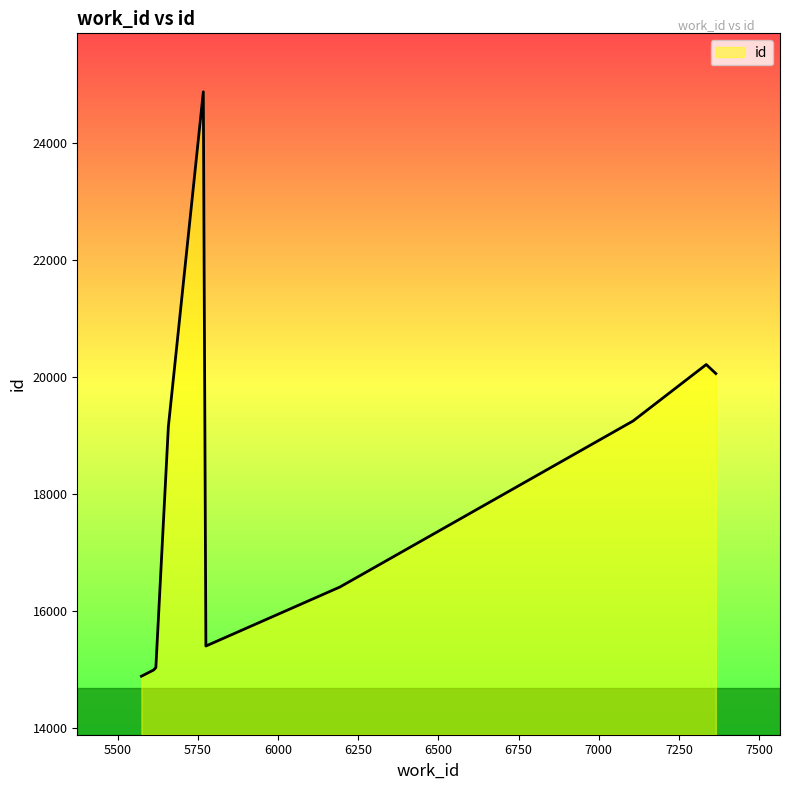

What is the smallest value displayed?

14889